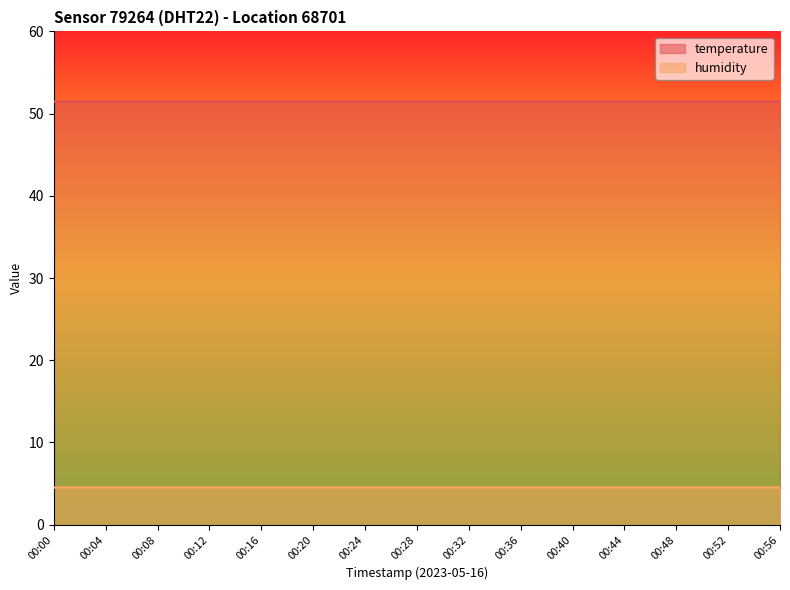

True or false: temperature and humidity cross at least once.

False